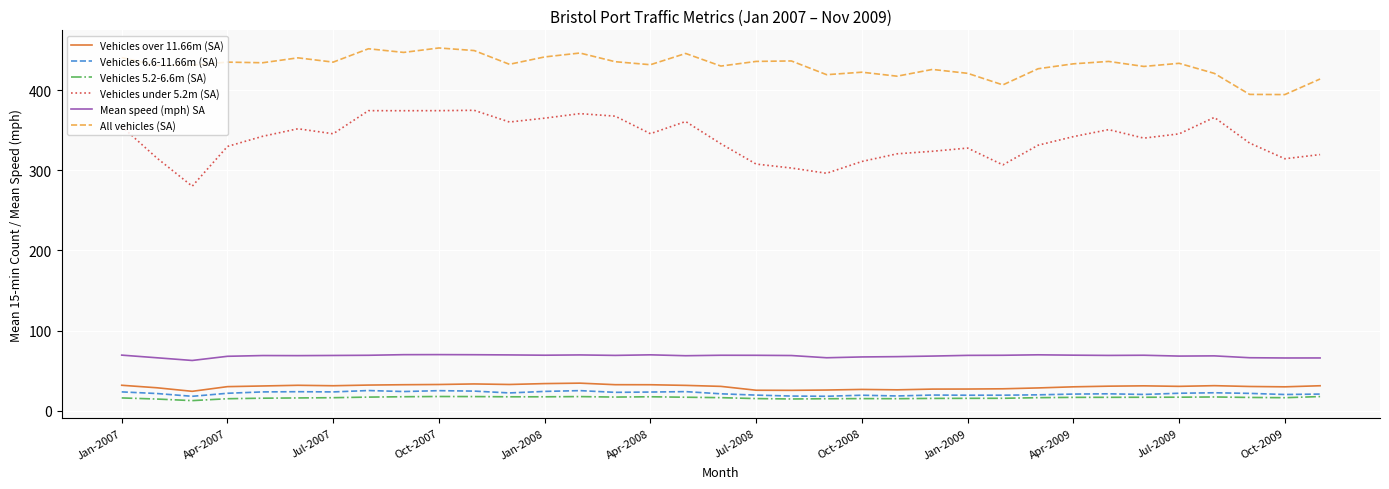

True or false: Vehicles under 5.2m (SA) and Vehicles over 11.66m (SA) intersect in this chart.

False